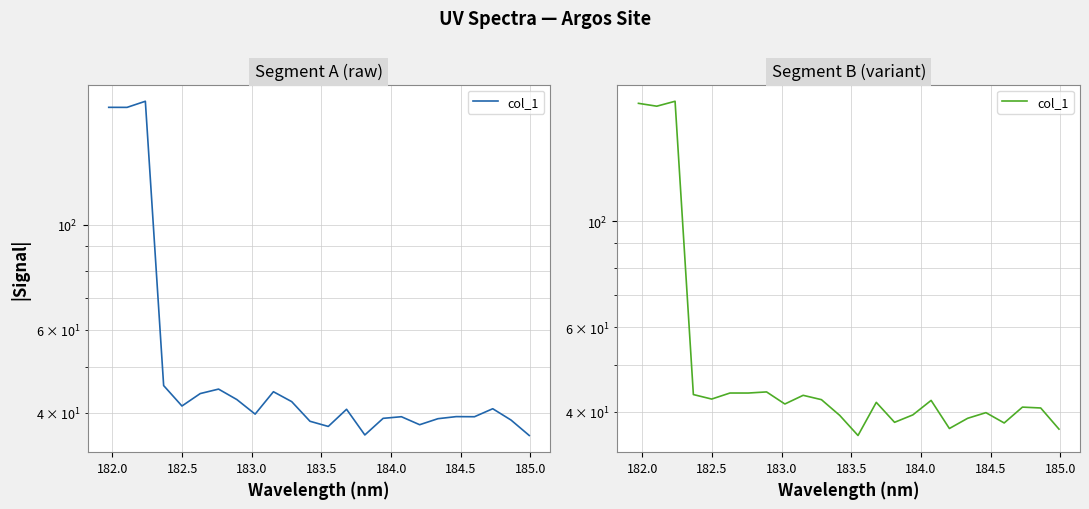

How many points are higher than both their immediate neighbors (excluding endpoints)?

8